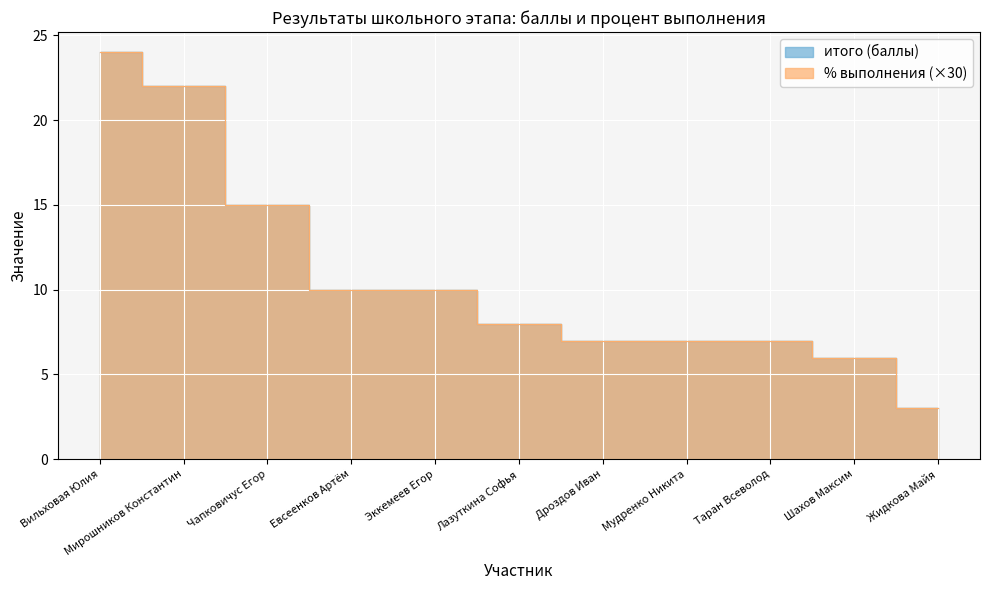

Reading left to right, transcribe all the data shown in this chart.

итого (баллы): Вильховая Юлия=24	Мирошников Константин=22	Чапковичус Егор=15	Евсеенков Артём=10	Эккемеев Егор=10	Лазуткина Софья=8	Дроздов Иван=7	Мудренко Никита=7	Таран Всеволод=7	Шахов Максим=6	Жидкова Майя=3
% выполнения: Вильховая Юлия=24	Мирошников Константин=22	Чапковичус Егор=15	Евсеенков Артём=10	Эккемеев Егор=10	Лазуткина Софья=8	Дроздов Иван=7	Мудренко Никита=7	Таран Всеволод=7	Шахов Максим=6	Жидкова Майя=3